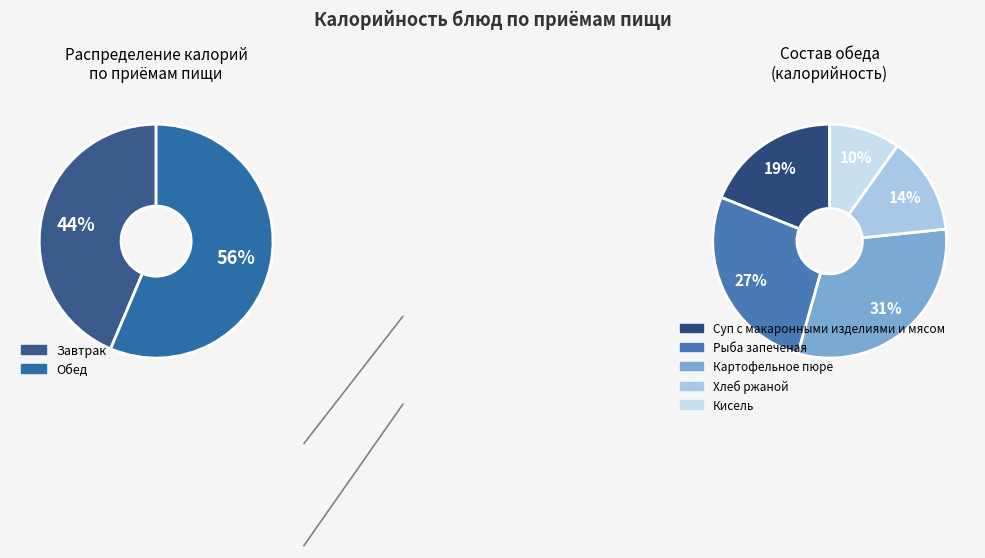

Which category has the biggest portion of the pie?

Картофельное пюре